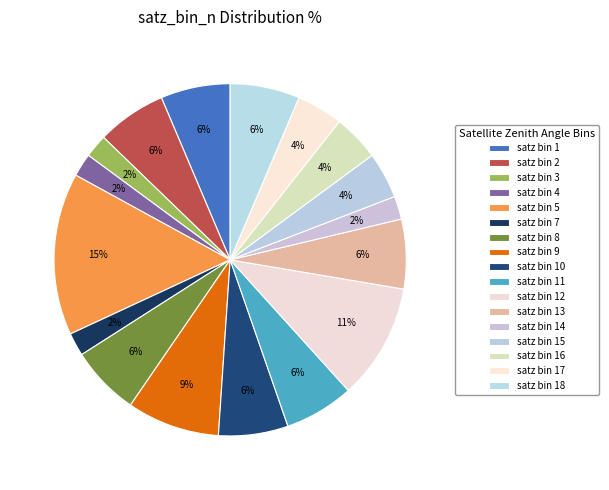

How many slices are in this pie chart?

17